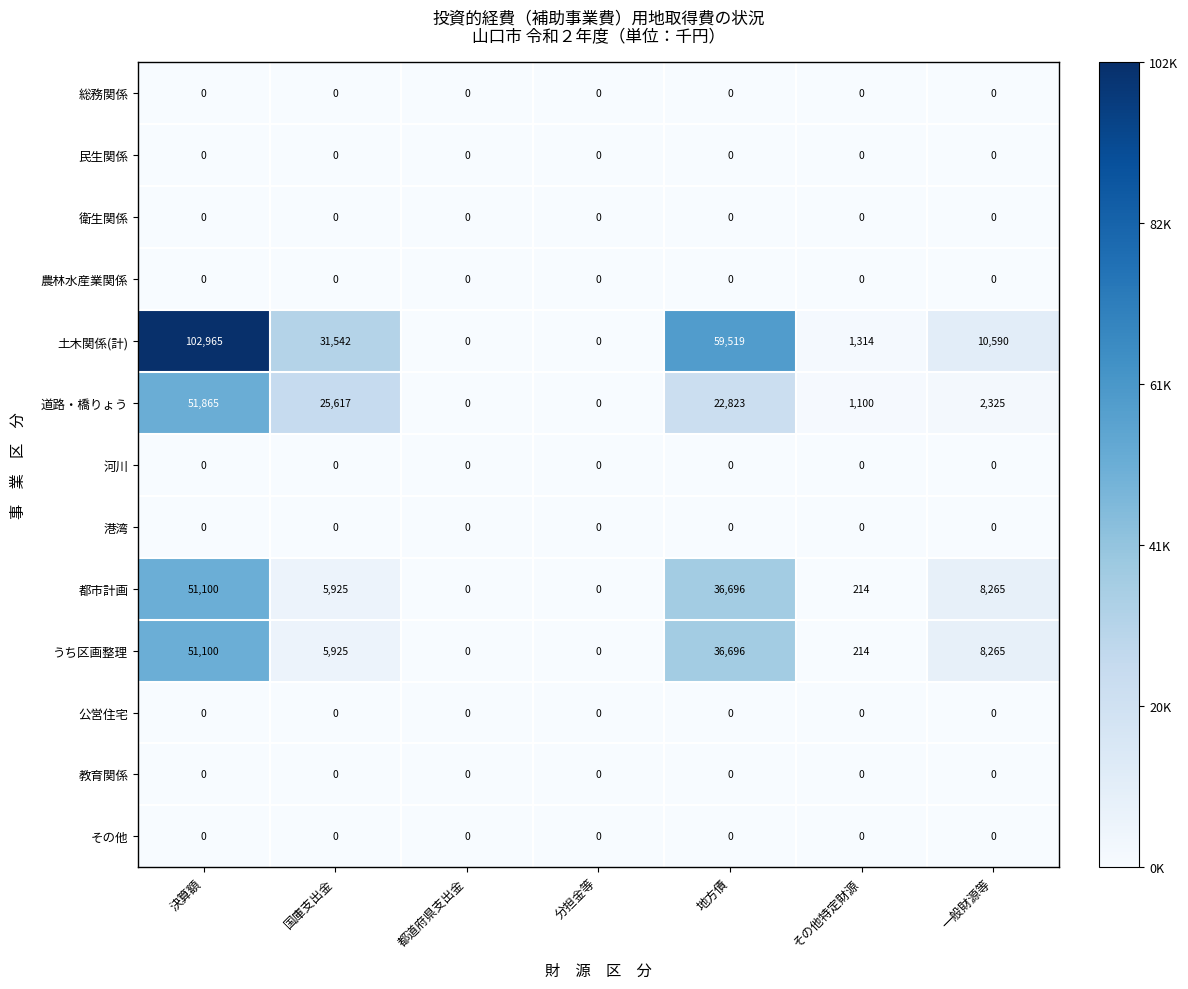

At how many categories does at least one series exceed 14424?

3